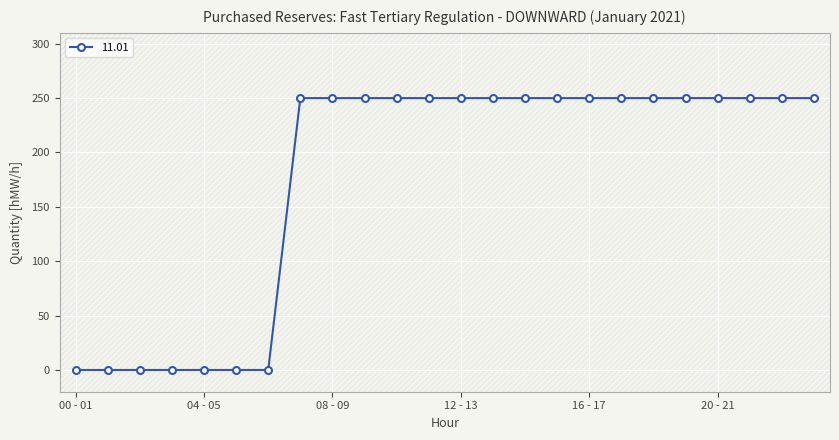

At which category does the chart reach its minimum across all series?

00 - 01